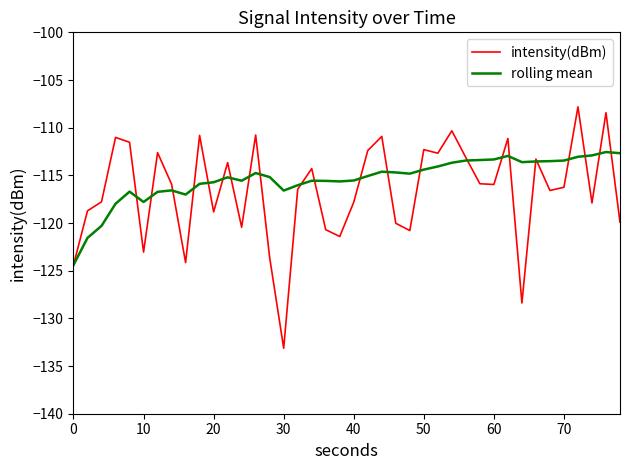

Which series has the widest spread of values?

intensity(dBm)